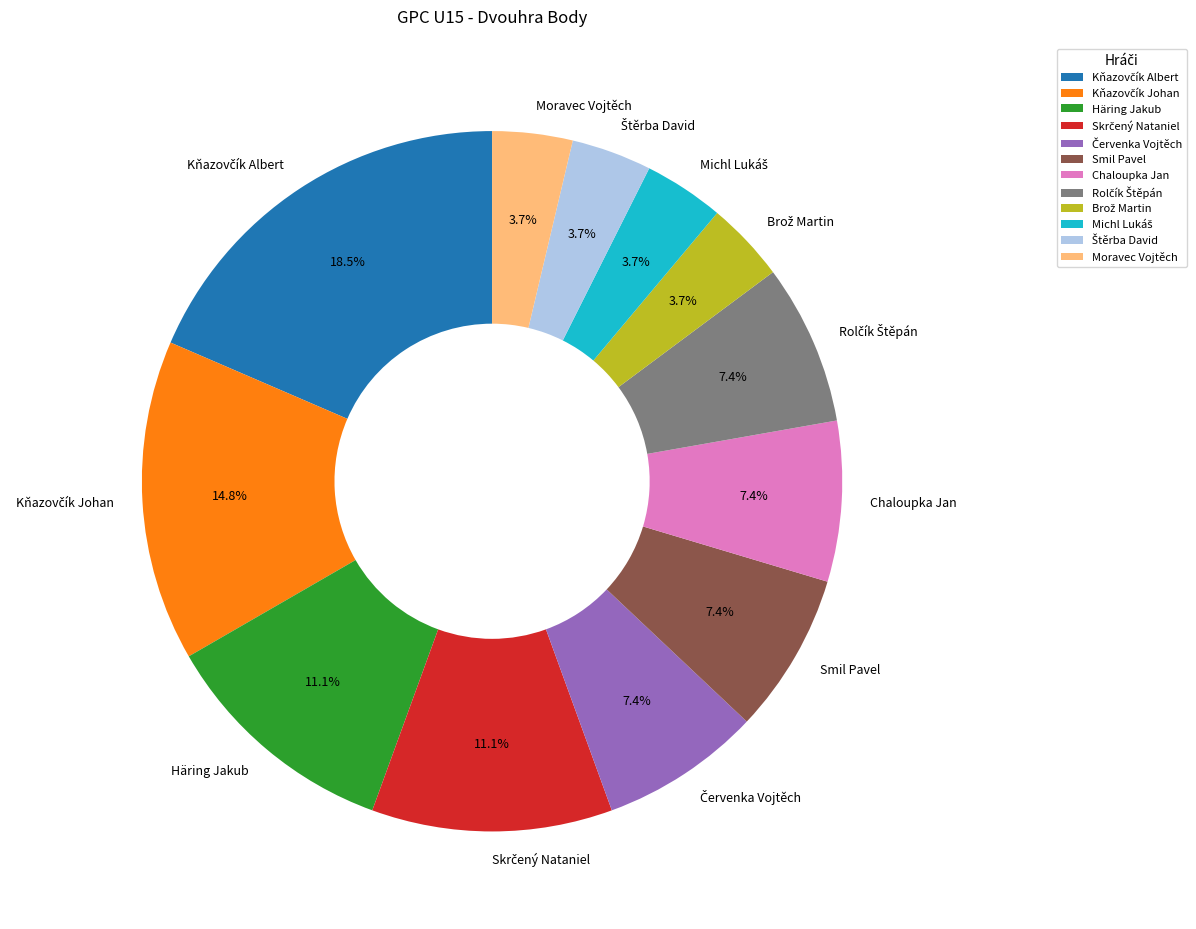

Does Moravec Vojtěch account for over 50% of the chart?

No